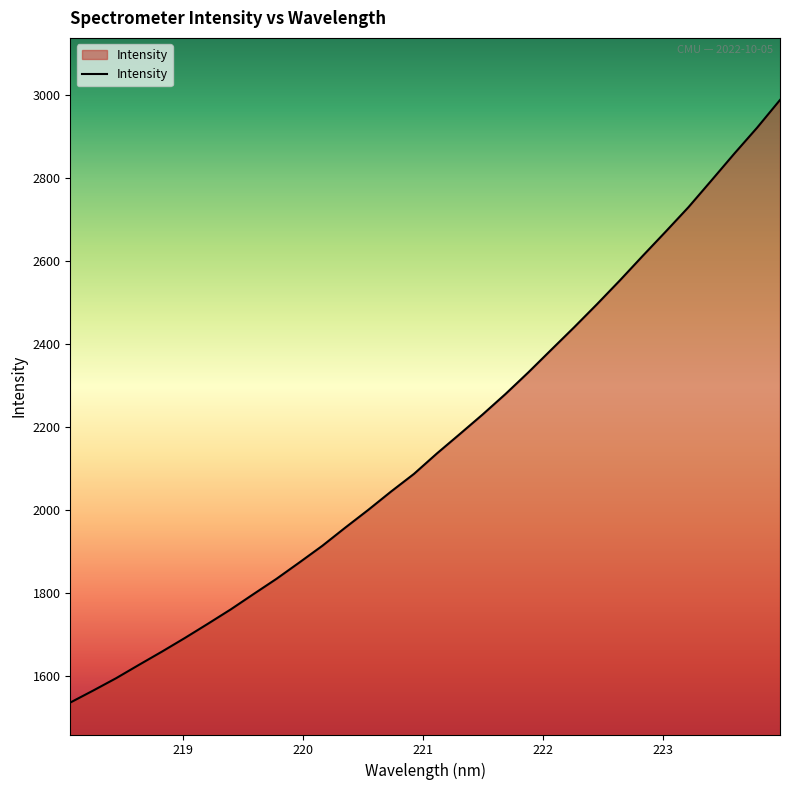

At which category does the chart reach its minimum across all series?

218.0596